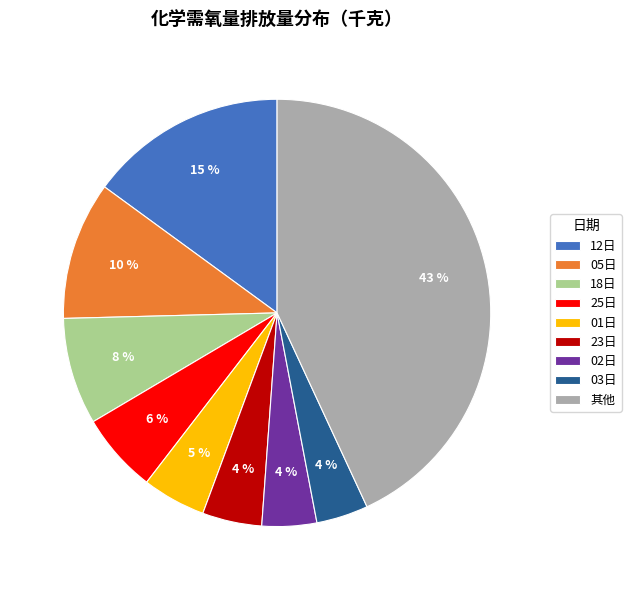

True or false: 05日 accounts for 16% of the total.

False